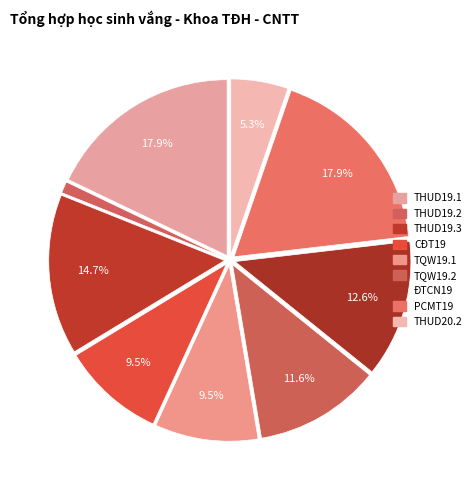

To the nearest percent, what is the difference between the largest and smallest slice percentages?

17%